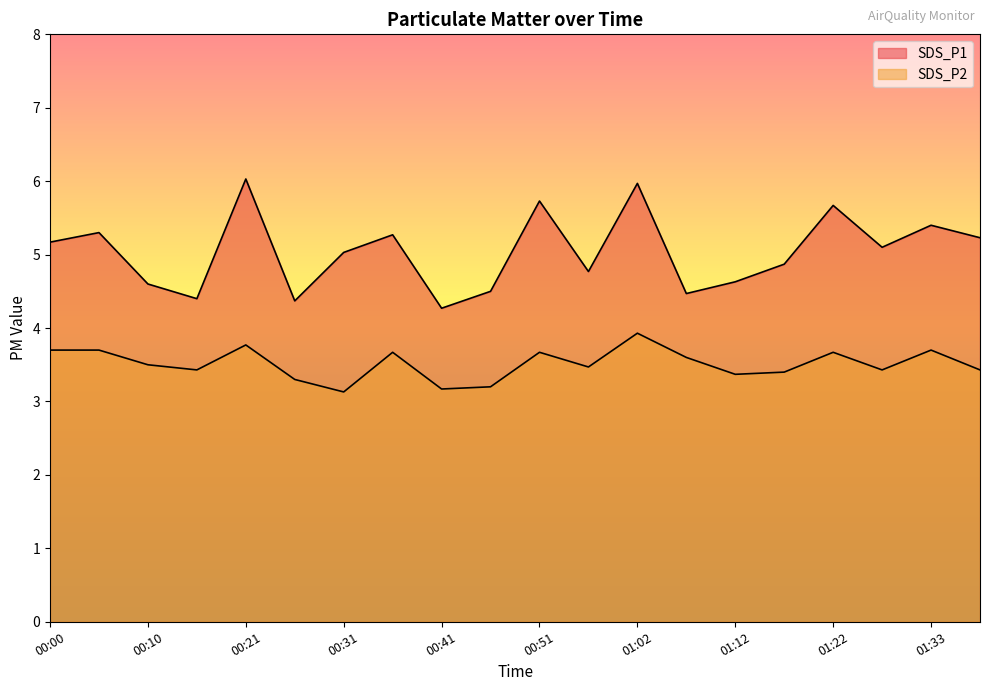

The SDS_P2 series shows 6.5 at 00:00. True or false?

False